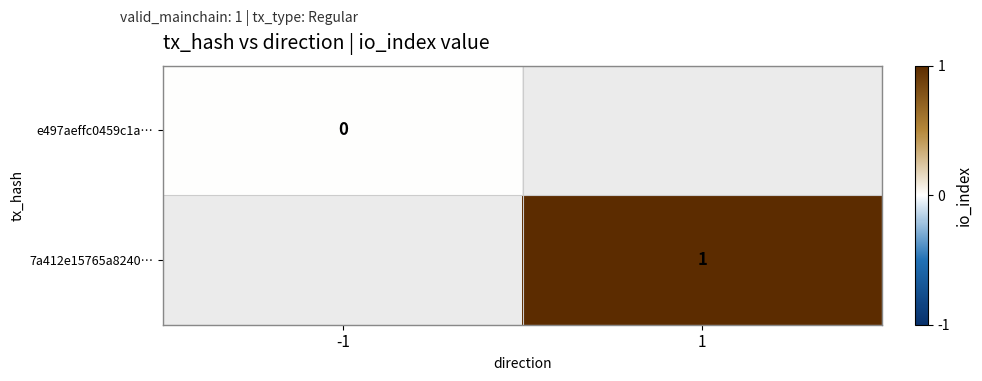

Is it true that 7a412e15765a8240… equals 1 at 1?

True